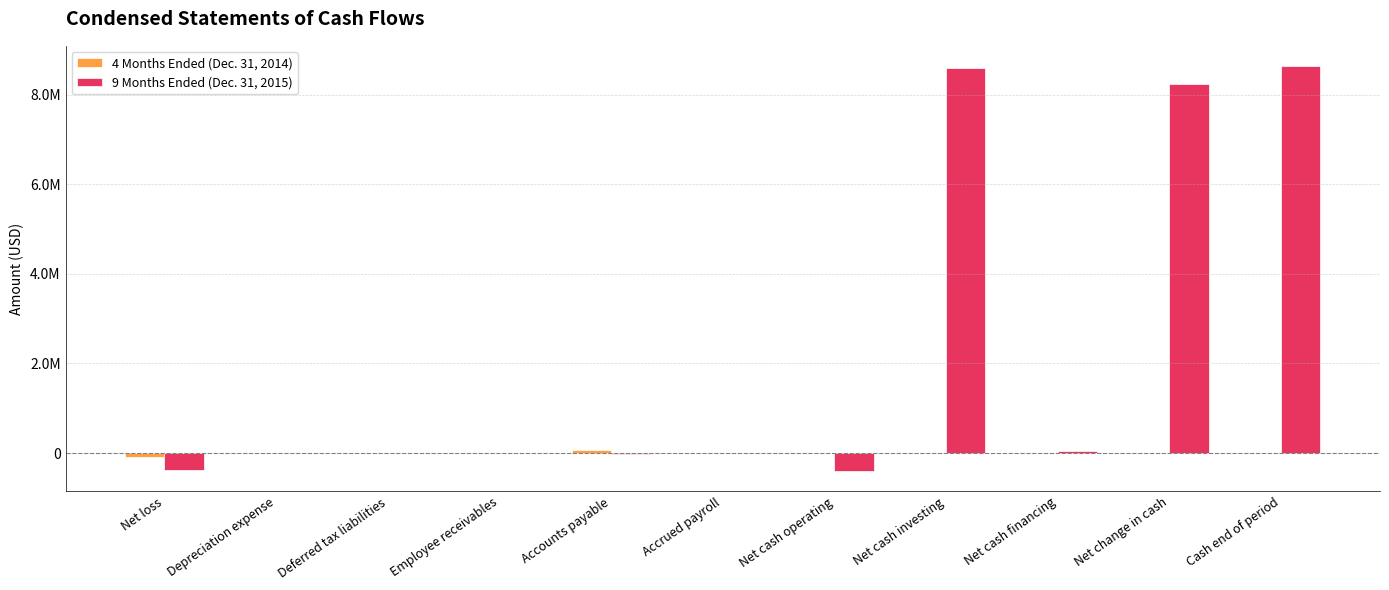

What is the average value of the 9 Months Ended (Dec. 31, 2015) series?

2245190